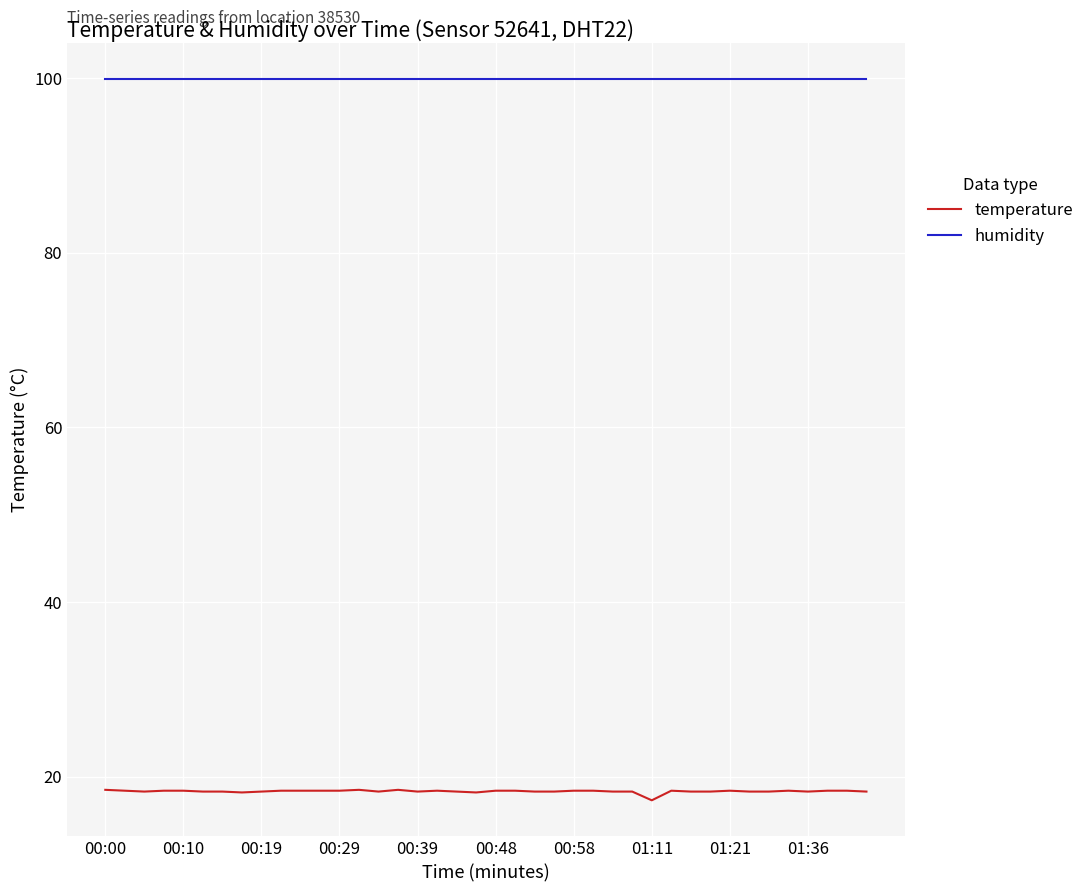

True or false: humidity and temperature intersect in this chart.

False